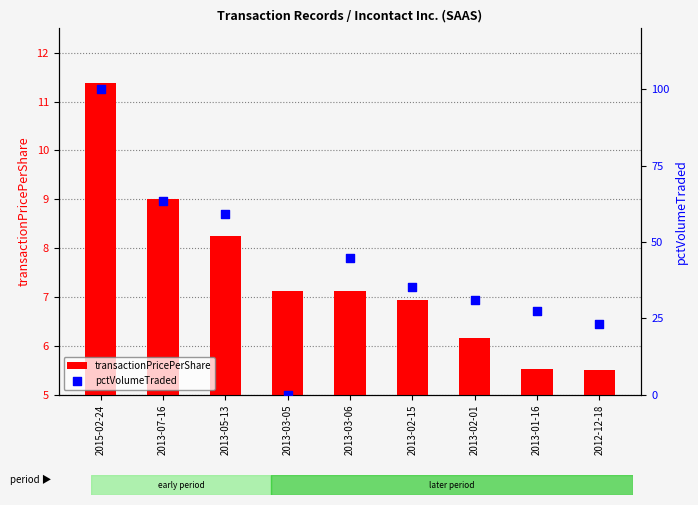

At which category is the sum across all series the highest?

2015-02-24